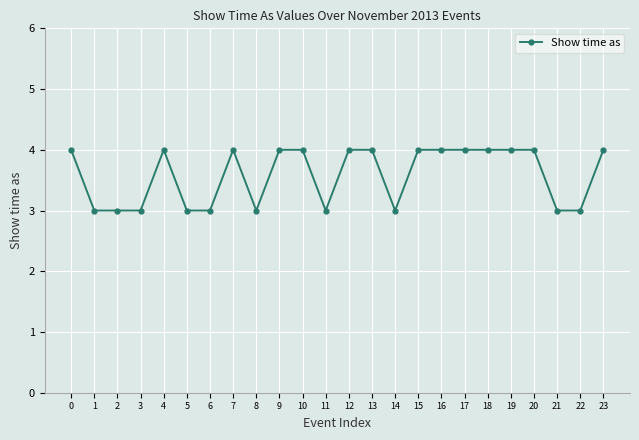

Does the chart display data point markers on the line(s)?

Yes